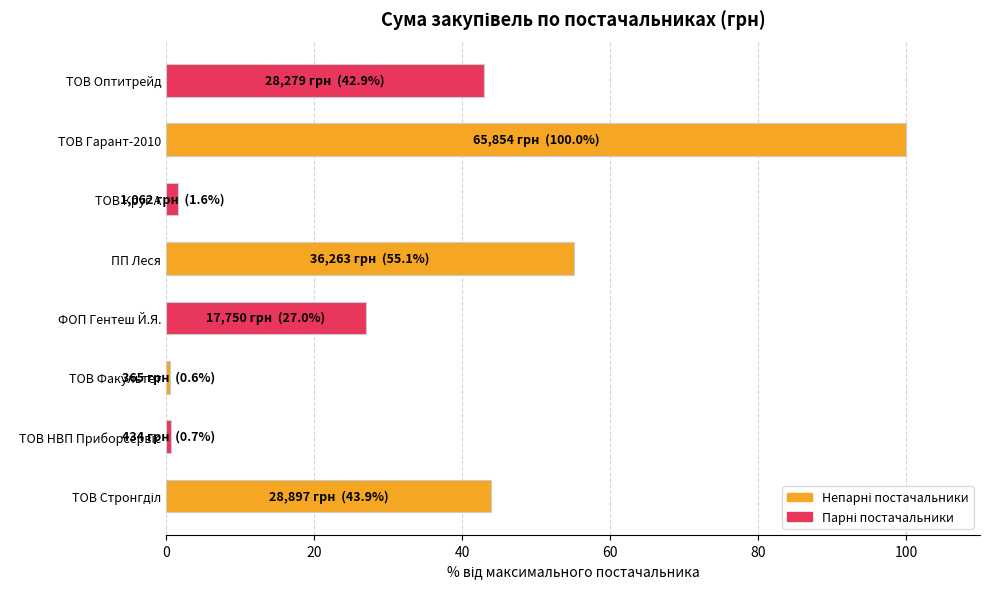

The chart shows a value of 12.4 at ФОП Гентеш Й.Я.. True or false?

False